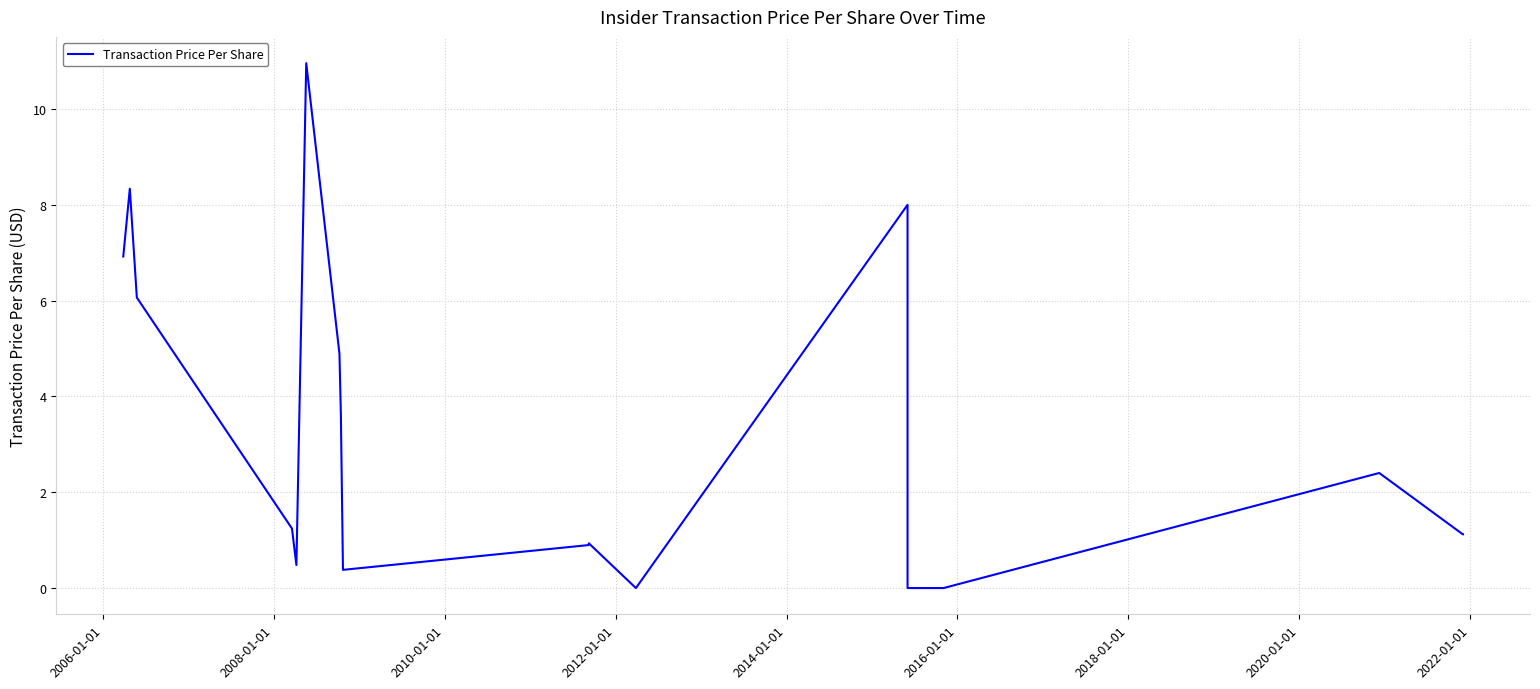

The chart shows a value of 0.5 at 2012-01-01. True or false?

True